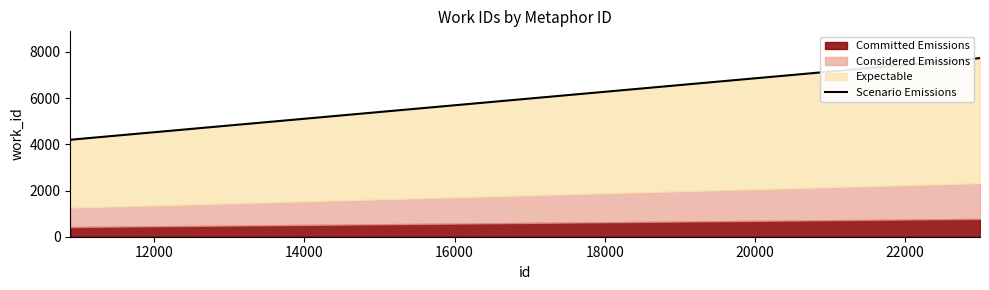

What is the sum of all values?

20331